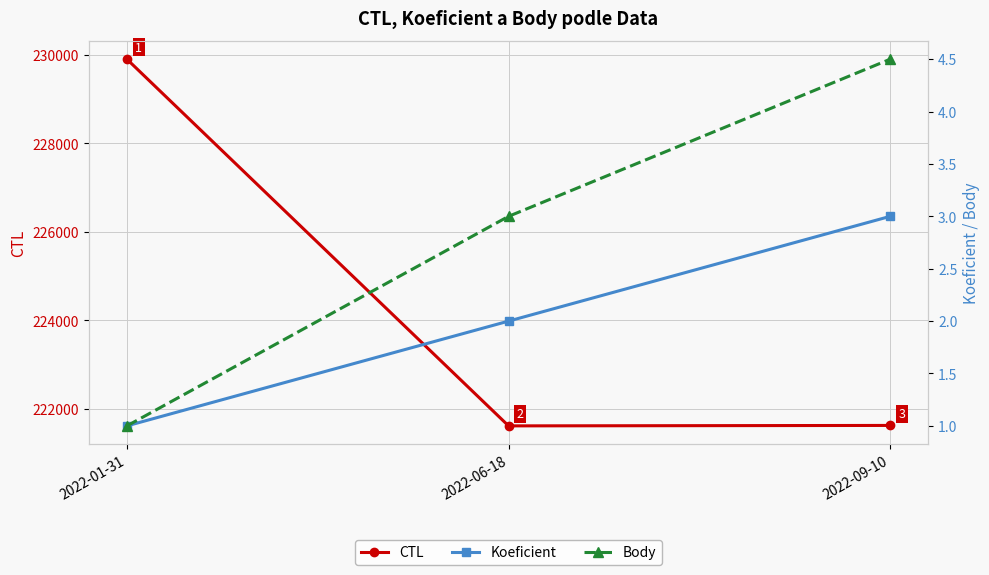

True or false: CTL has a value of 96719.7 at 2022-01-31.

False